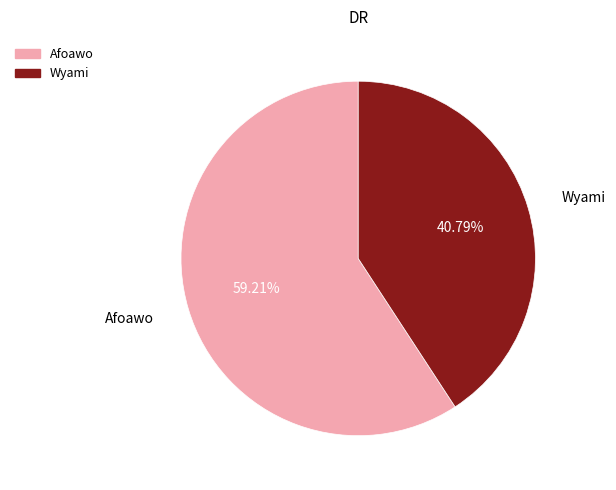

Count the number of slices in the pie.

2